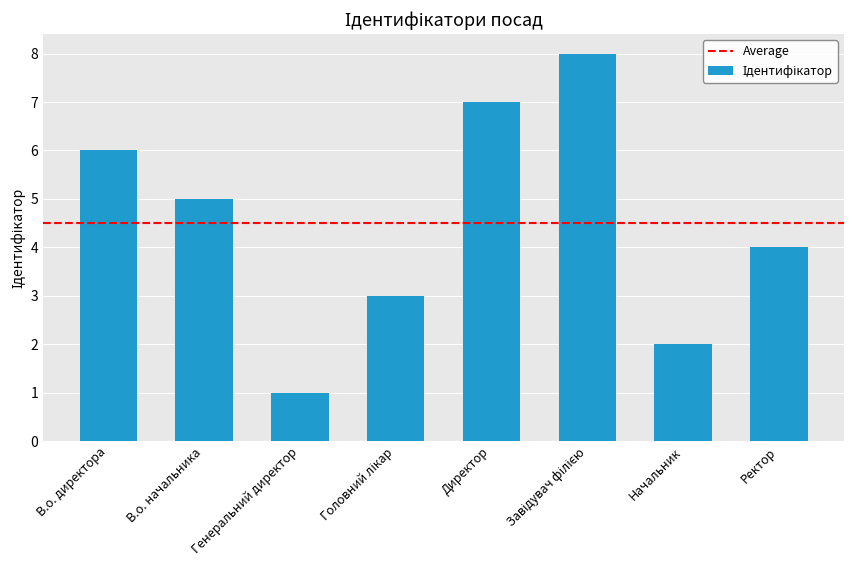

What is the label of the 7th bar from the right?

В.о. начальника